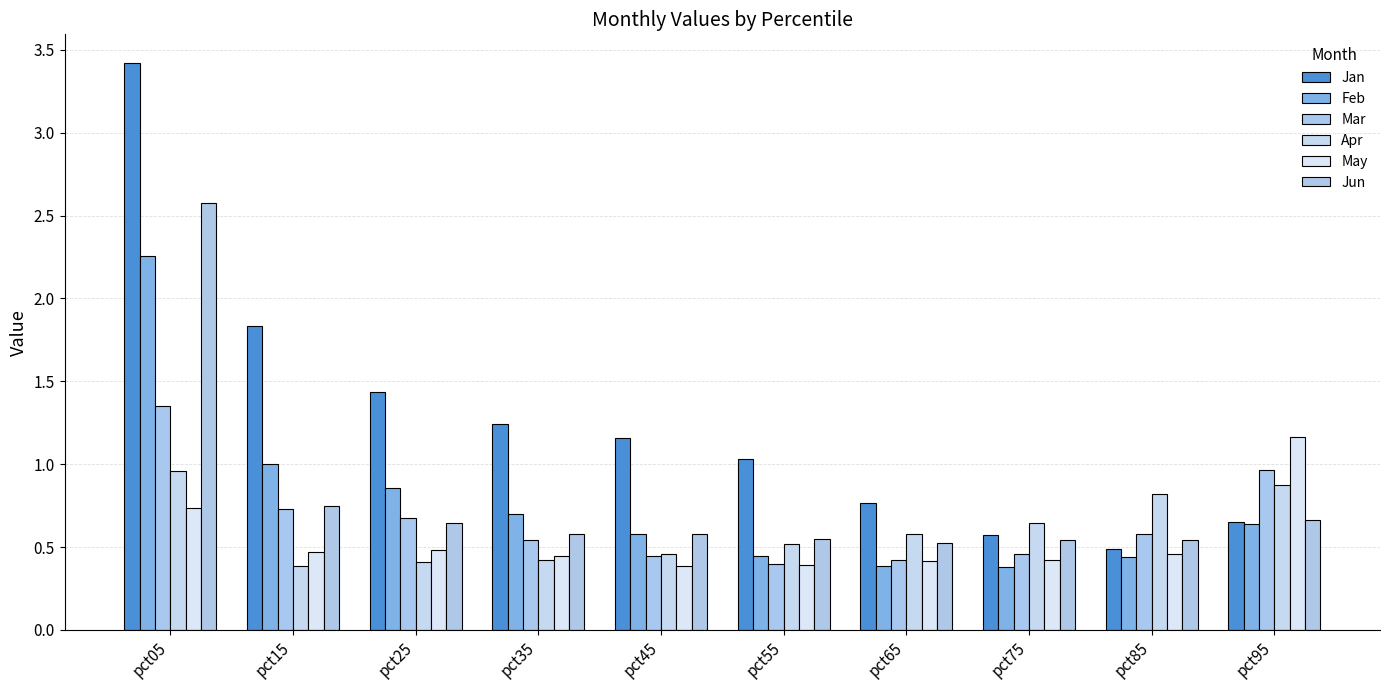

Reading left to right, transcribe all the data shown in this chart.

Jan: pct05=3.4	pct15=1.8	pct25=1.4	pct35=1.2	pct45=1.2	pct55=1.0	pct65=0.8	pct75=0.6	pct85=0.5	pct95=0.7
Feb: pct05=2.3	pct15=1.0	pct25=0.9	pct35=0.7	pct45=0.6	pct55=0.4	pct65=0.4	pct75=0.4	pct85=0.4	pct95=0.6
Mar: pct05=1.4	pct15=0.7	pct25=0.7	pct35=0.5	pct45=0.4	pct55=0.4	pct65=0.4	pct75=0.5	pct85=0.6	pct95=1.0
Apr: pct05=1.0	pct15=0.4	pct25=0.4	pct35=0.4	pct45=0.5	pct55=0.5	pct65=0.6	pct75=0.6	pct85=0.8	pct95=0.9
May: pct05=0.7	pct15=0.5	pct25=0.5	pct35=0.4	pct45=0.4	pct55=0.4	pct65=0.4	pct75=0.4	pct85=0.5	pct95=1.2
Jun: pct05=2.6	pct15=0.7	pct25=0.6	pct35=0.6	pct45=0.6	pct55=0.5	pct65=0.5	pct75=0.5	pct85=0.5	pct95=0.7